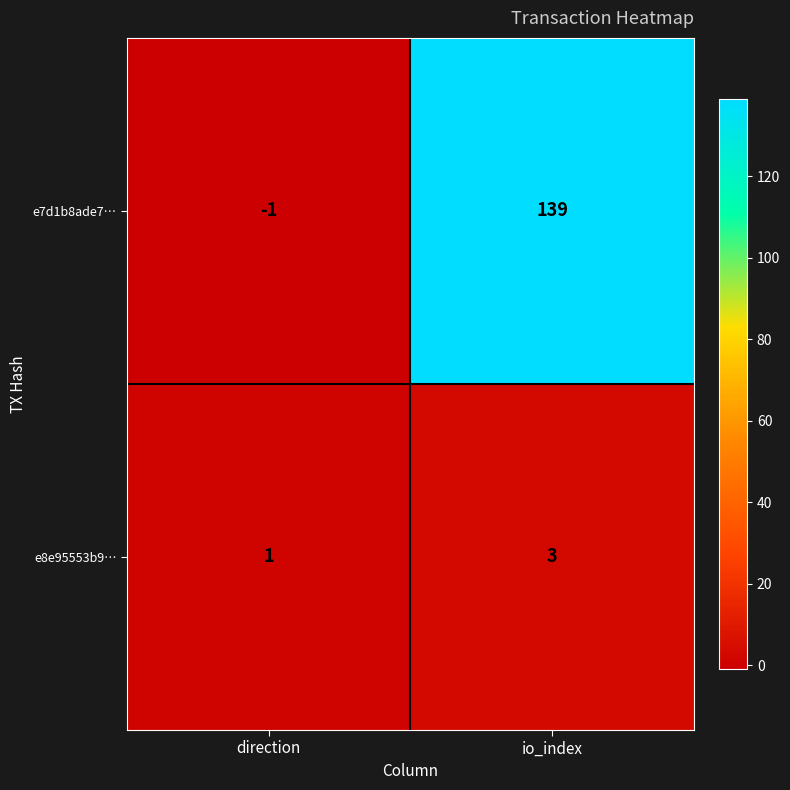

What is the sum of all e8e95553b9… values?

4